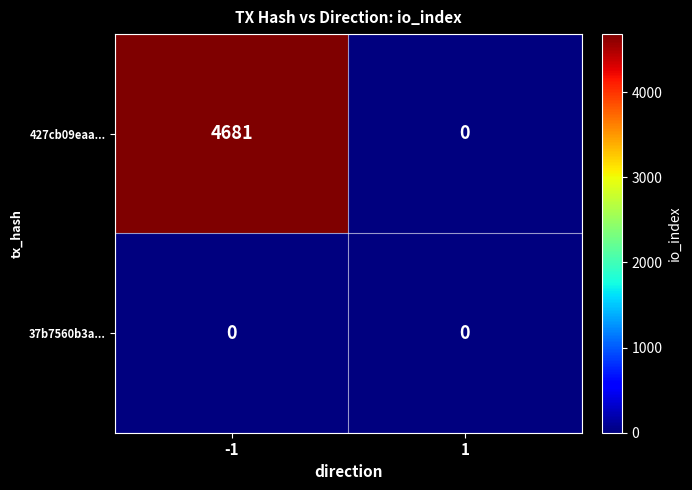

Which series has the widest spread of values?

427cb09eaa...